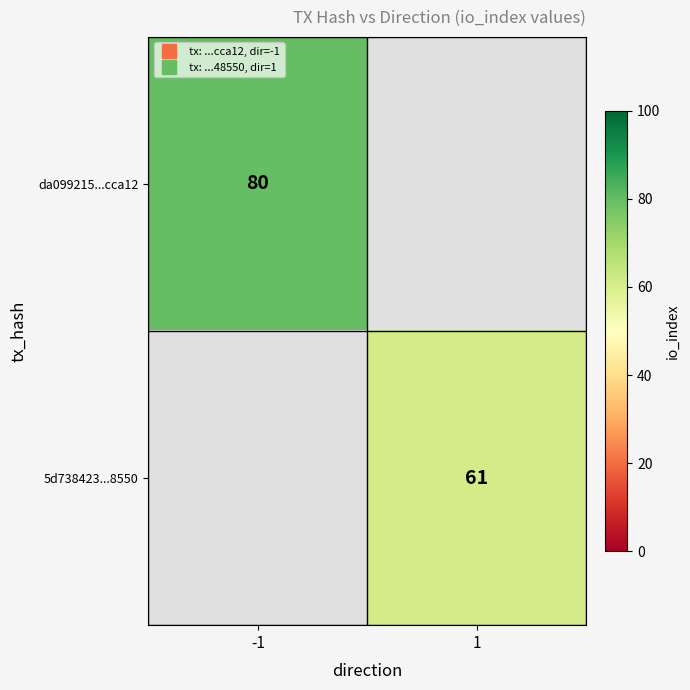

Which series has the largest range (max minus min)?

da099215...cca12